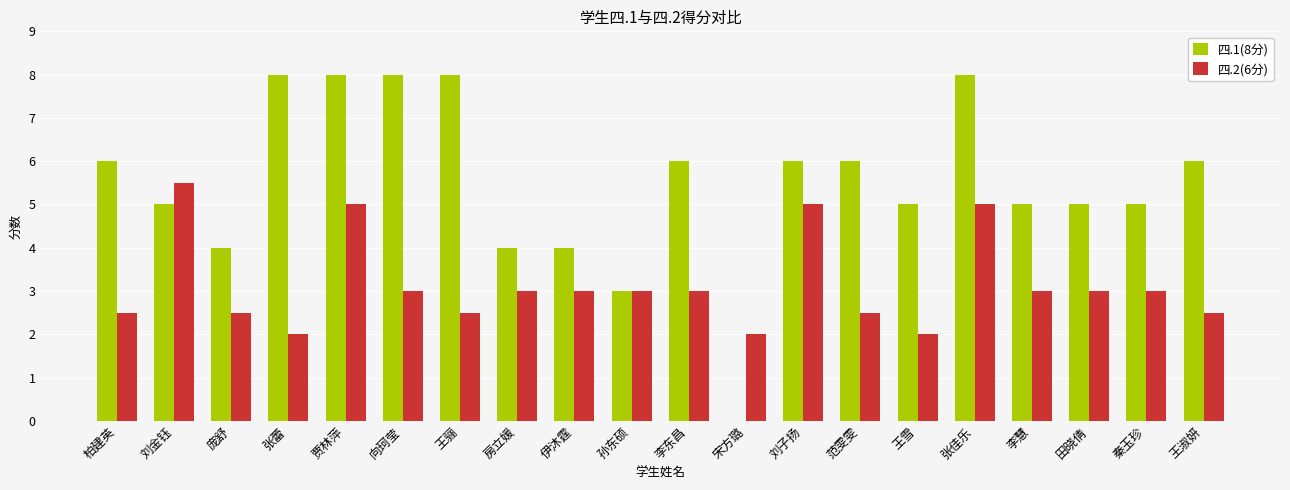

What is the sum of the 四.2(6分) values at 贾林萍 and 向珂莹?

8.0